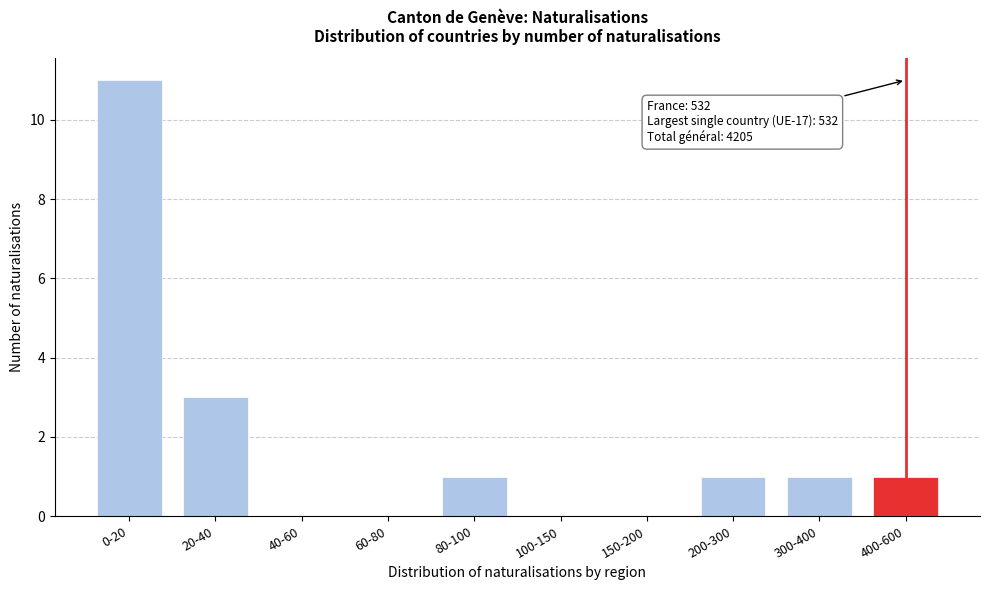

Reading right to left, extract all data points from this chart.

400-600=1	300-400=1	200-300=1	150-200=0	100-150=0	80-100=1	60-80=0	40-60=0	20-40=3	0-20=11